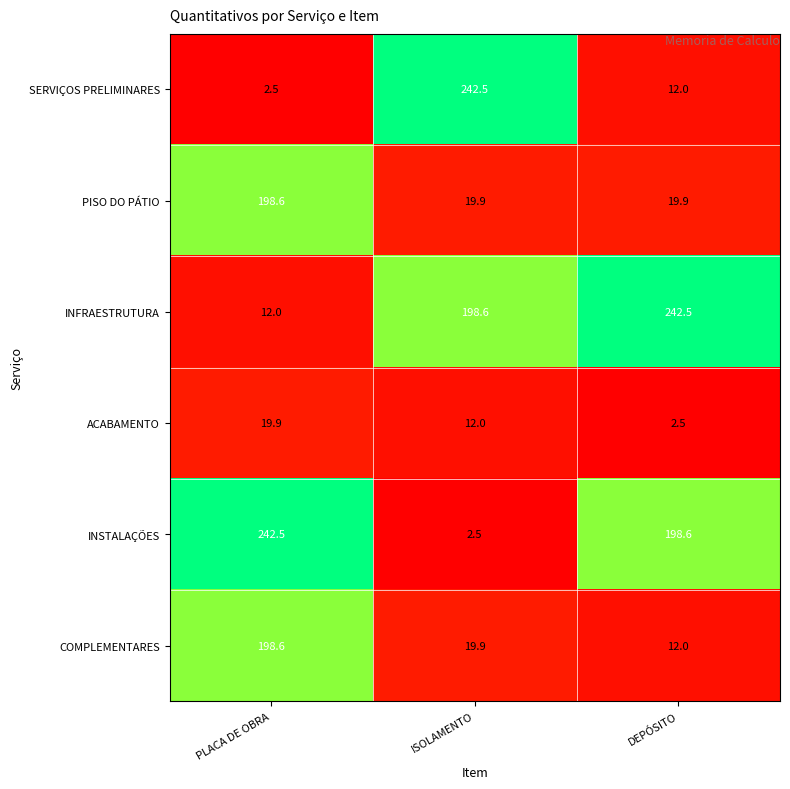

At which label is COMPLEMENTARES closest to 105?

ISOLAMENTO